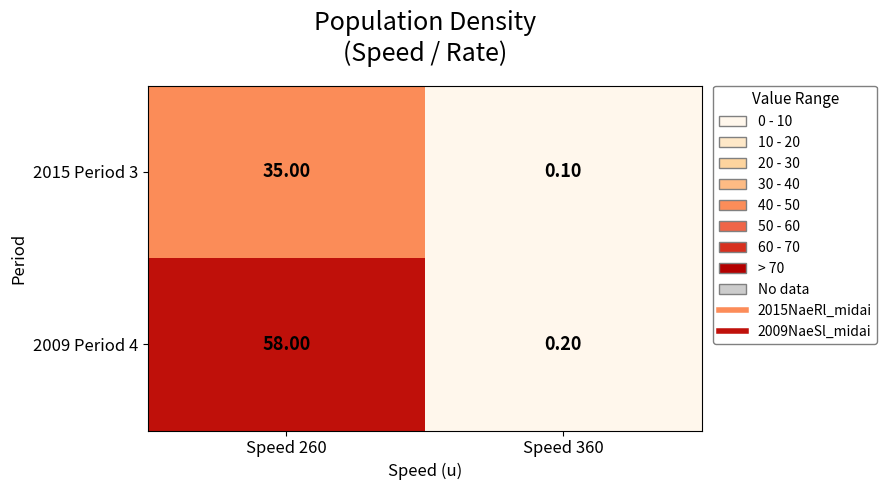

What is the total value across all series at Speed 360?

0.3